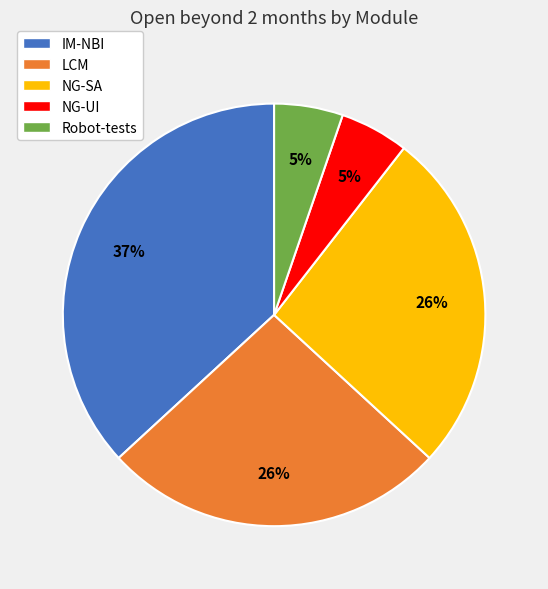

Is it true that LCM is 31% of the pie?

False